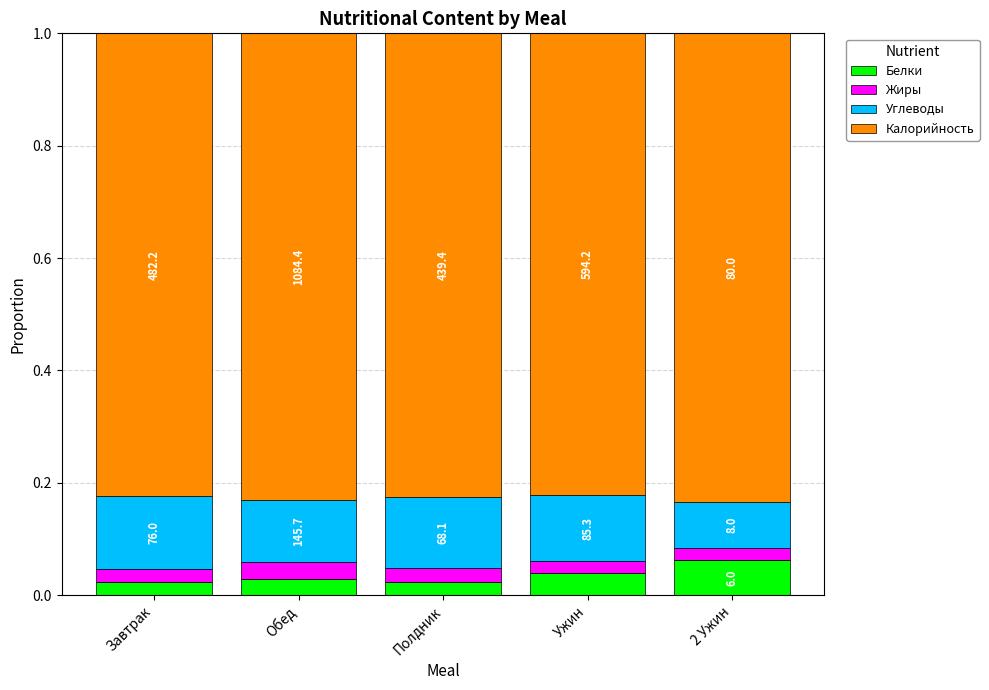

What is the sum of the Калорийность values at Завтрак and 2 Ужин?

1.7